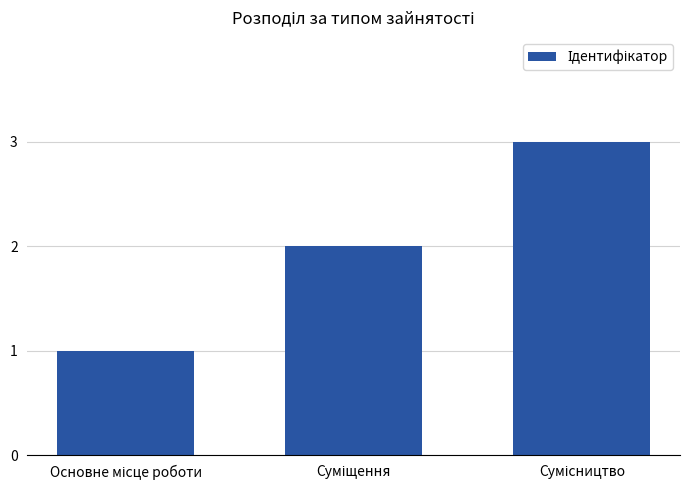

Count the number of data series in this chart.

1